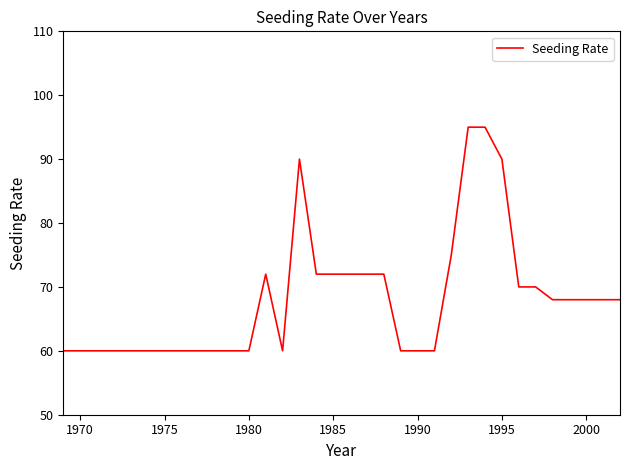

True or false: the data has more than 1 interior local peaks.

True